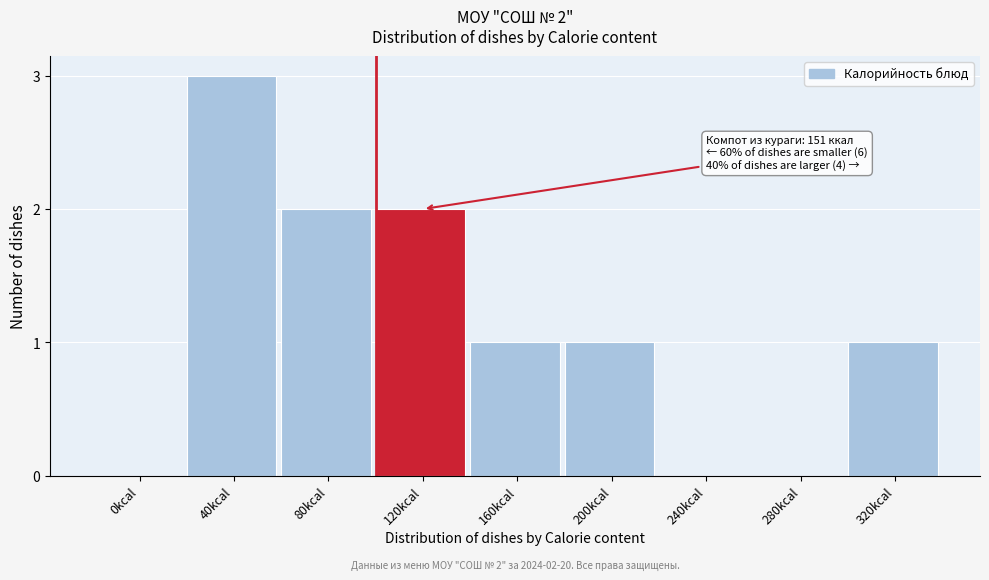

Reading left to right, transcribe all the data shown in this chart.

0kcal=0	40kcal=3	80kcal=2	120kcal=2	160kcal=1	200kcal=1	240kcal=0	280kcal=0	320kcal=1